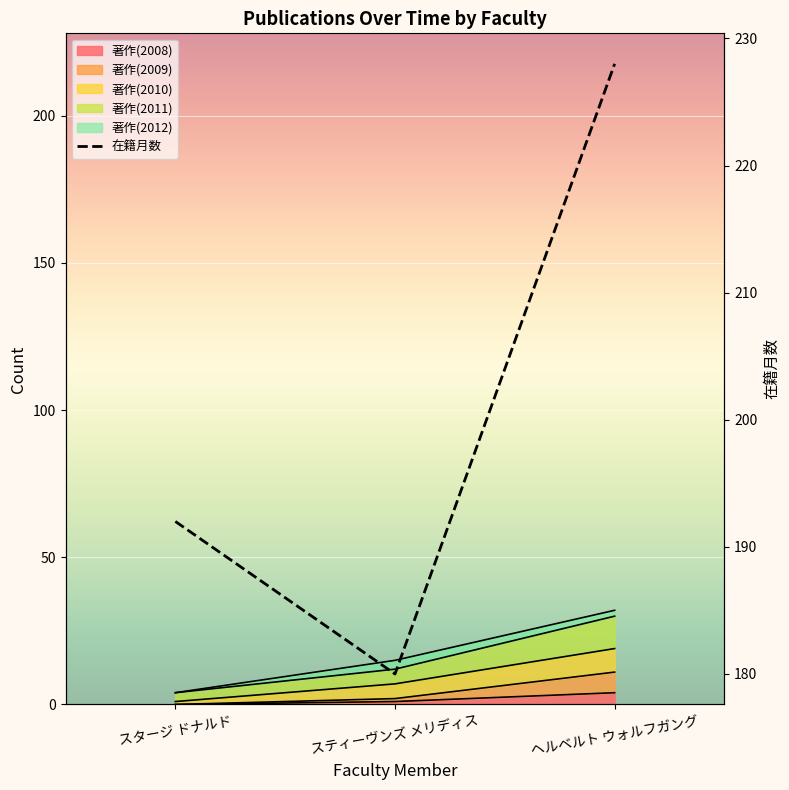

How many values are between 180 and 228?

3